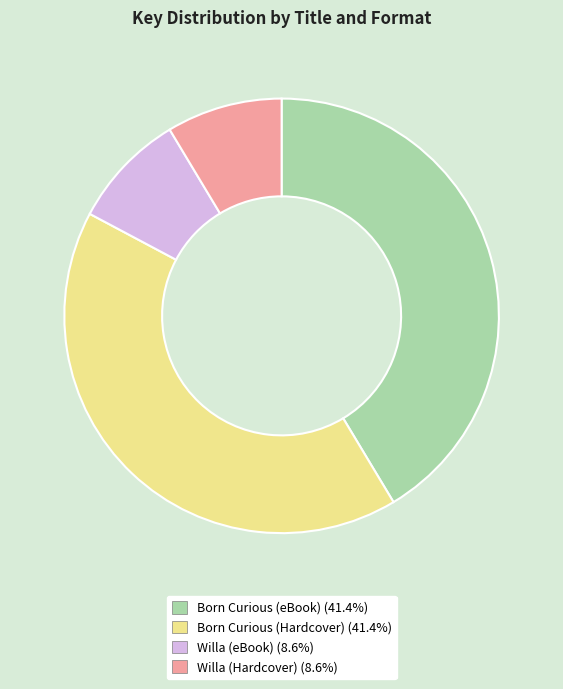

How many segments does this pie chart have?

4